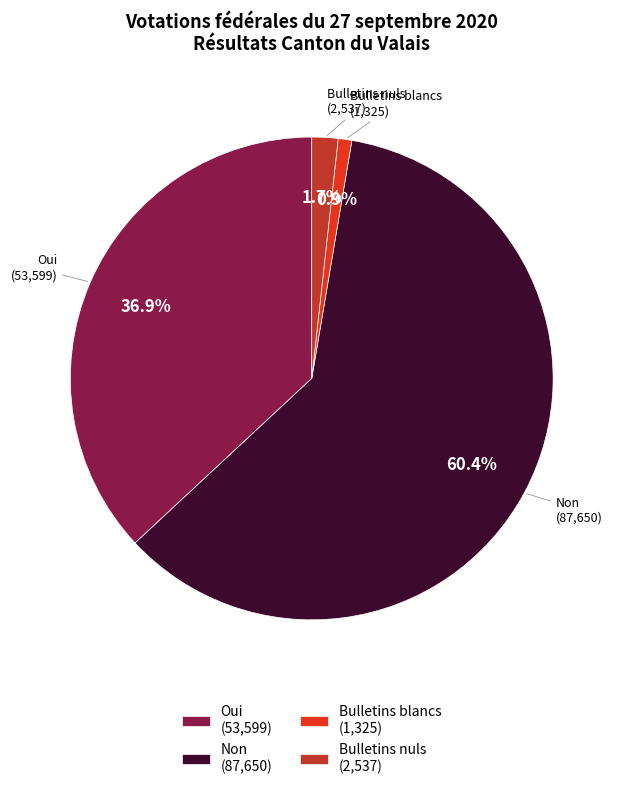

Approximately how many times larger is the value at Non compared to Oui?

1.6